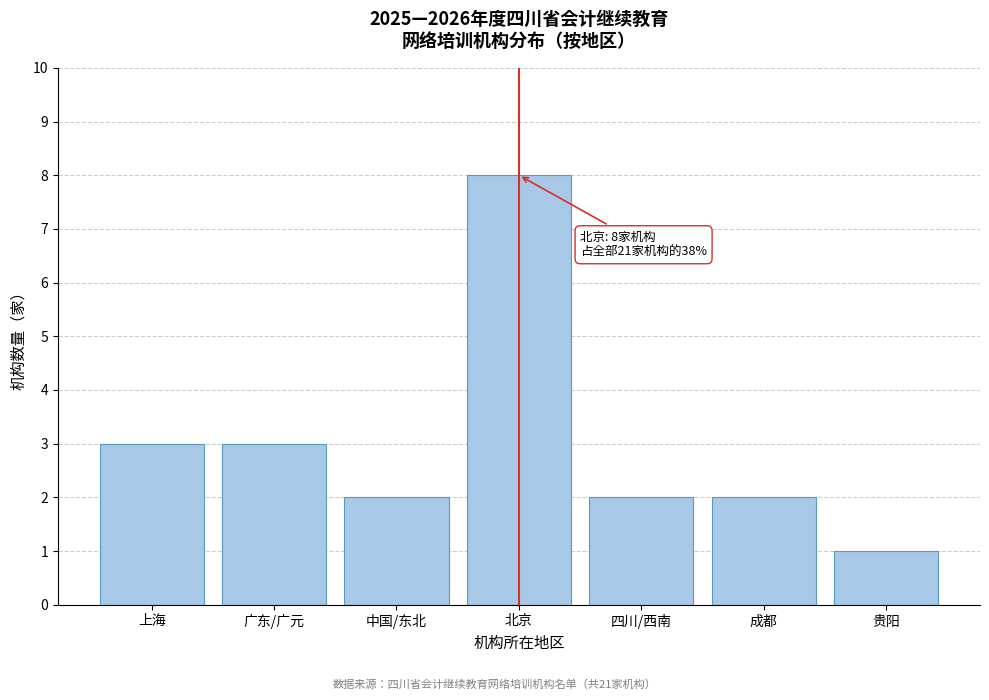

Reading left to right, list all the values displayed in this chart.

上海=3	广东/广元=3	中国/东北=2	北京=8	四川/西南=2	成都=2	贵阳=1